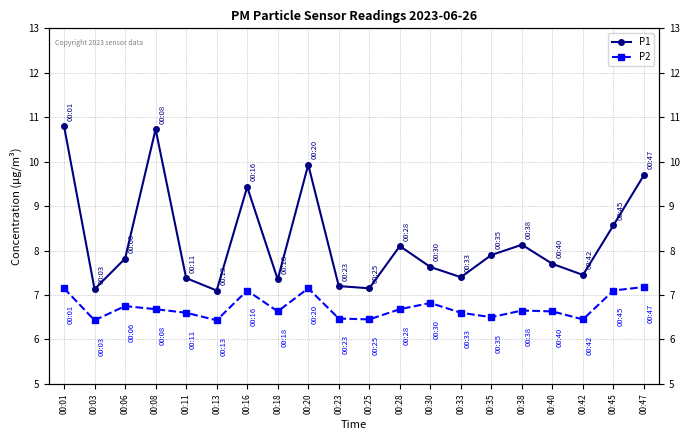

The P1 series shows 9.4 at 00:16. True or false?

True